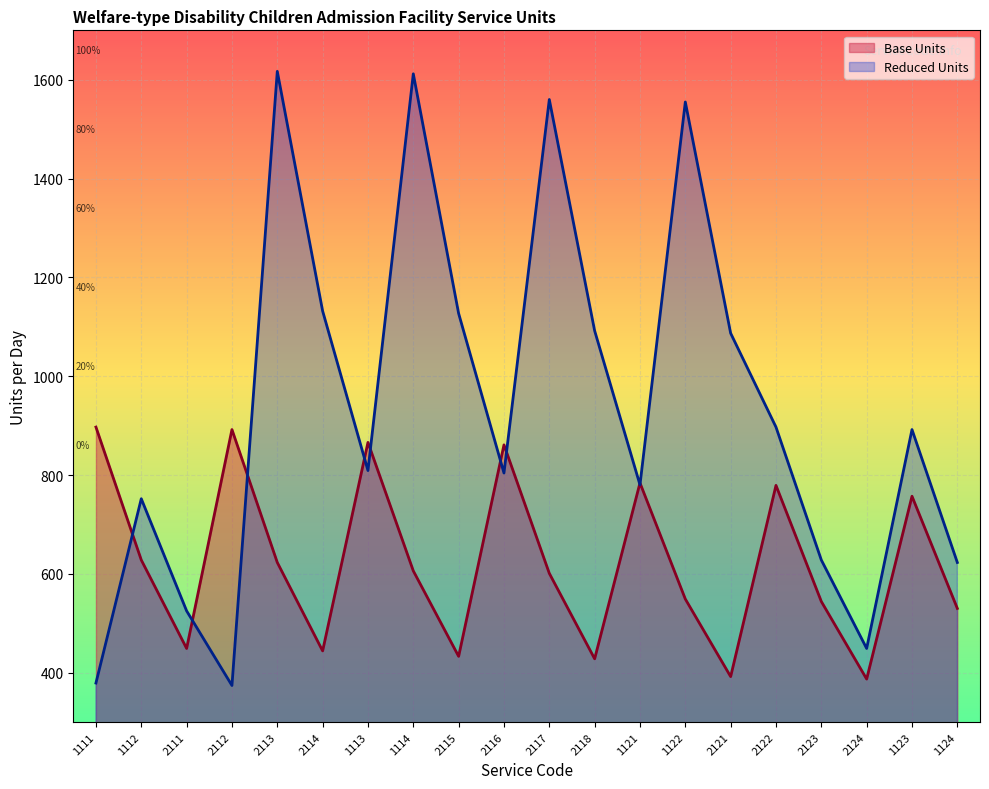

The value of Base Units at 2112 is 892. True or false?

True